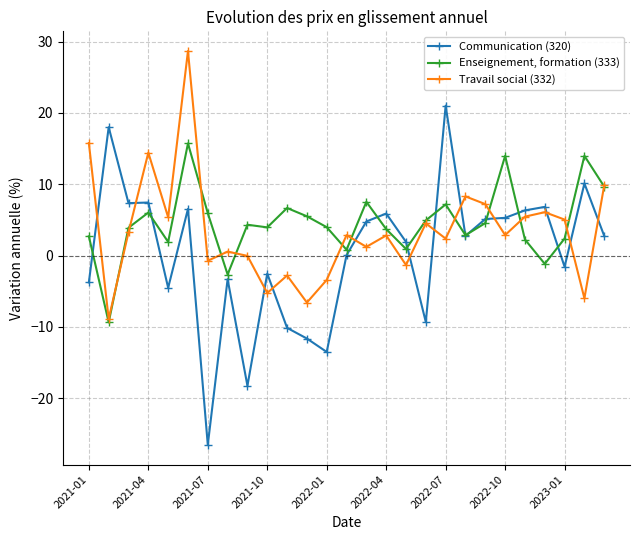

What is the value of the Communication (320) point at the 22nd from the left?

5.3